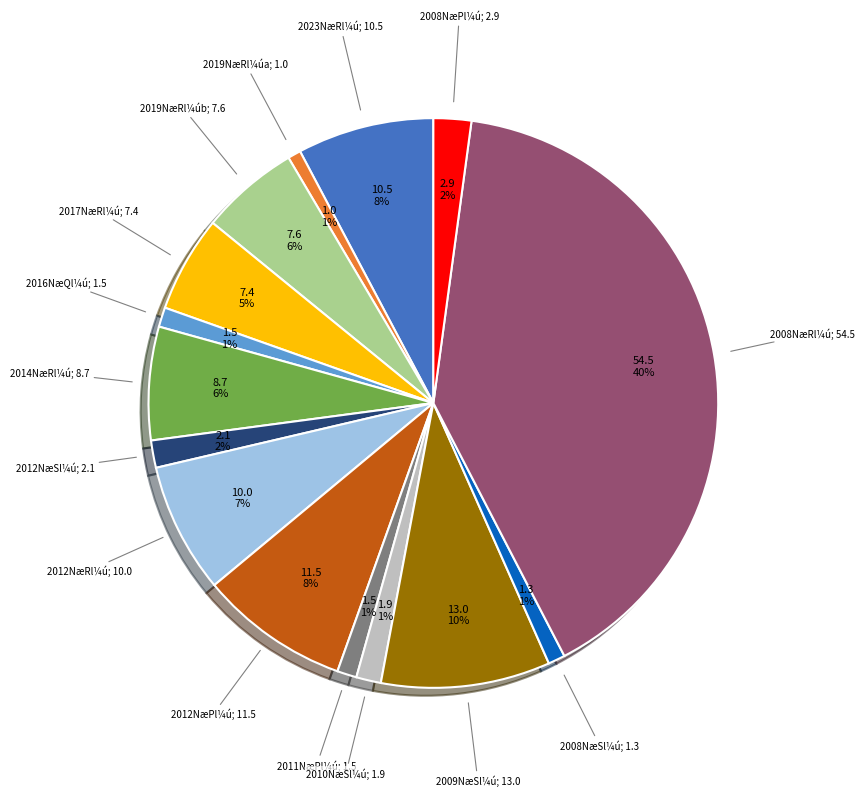

To the nearest percent, what is the average slice percentage?

7%